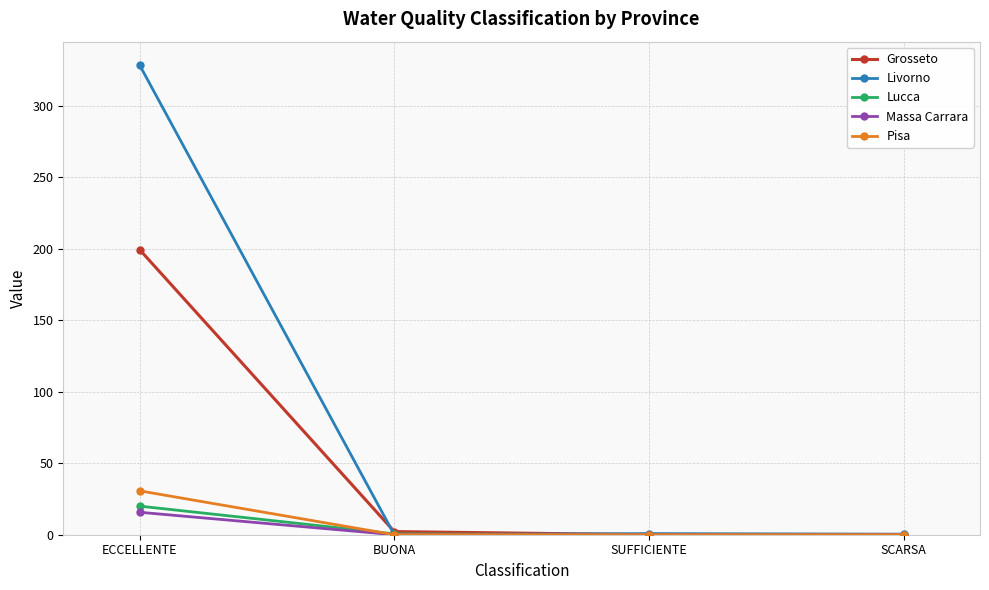

Which series has the largest total across all categories?

Livorno